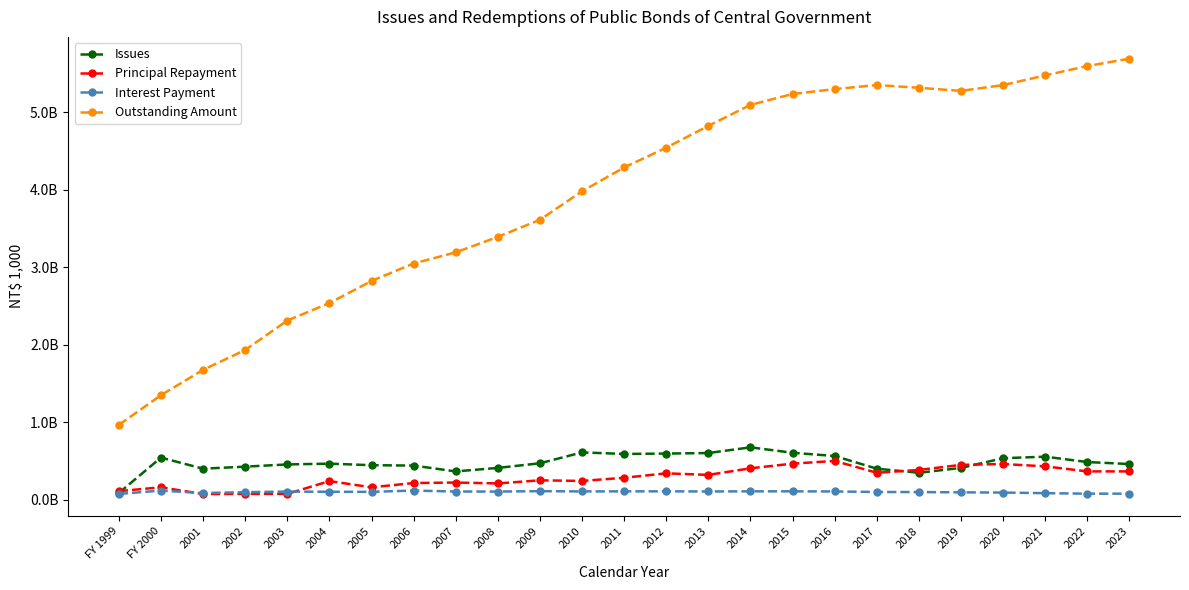

At which category is the sum across all series the highest?

2023